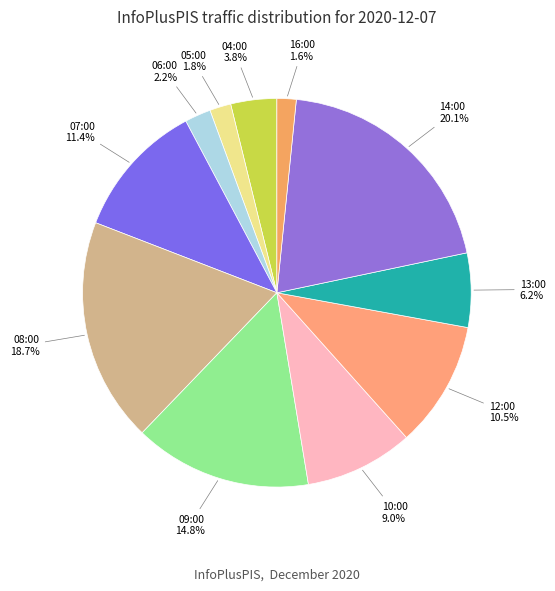

Is there a majority slice in this chart?

No